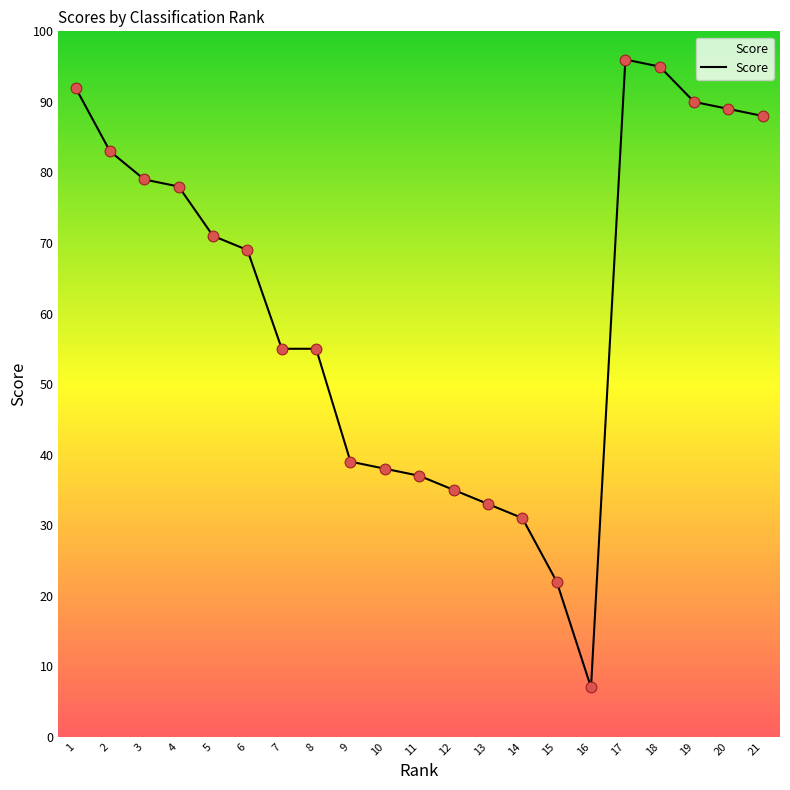

What is the ratio of the value at 6 to the value at 16?

9.9